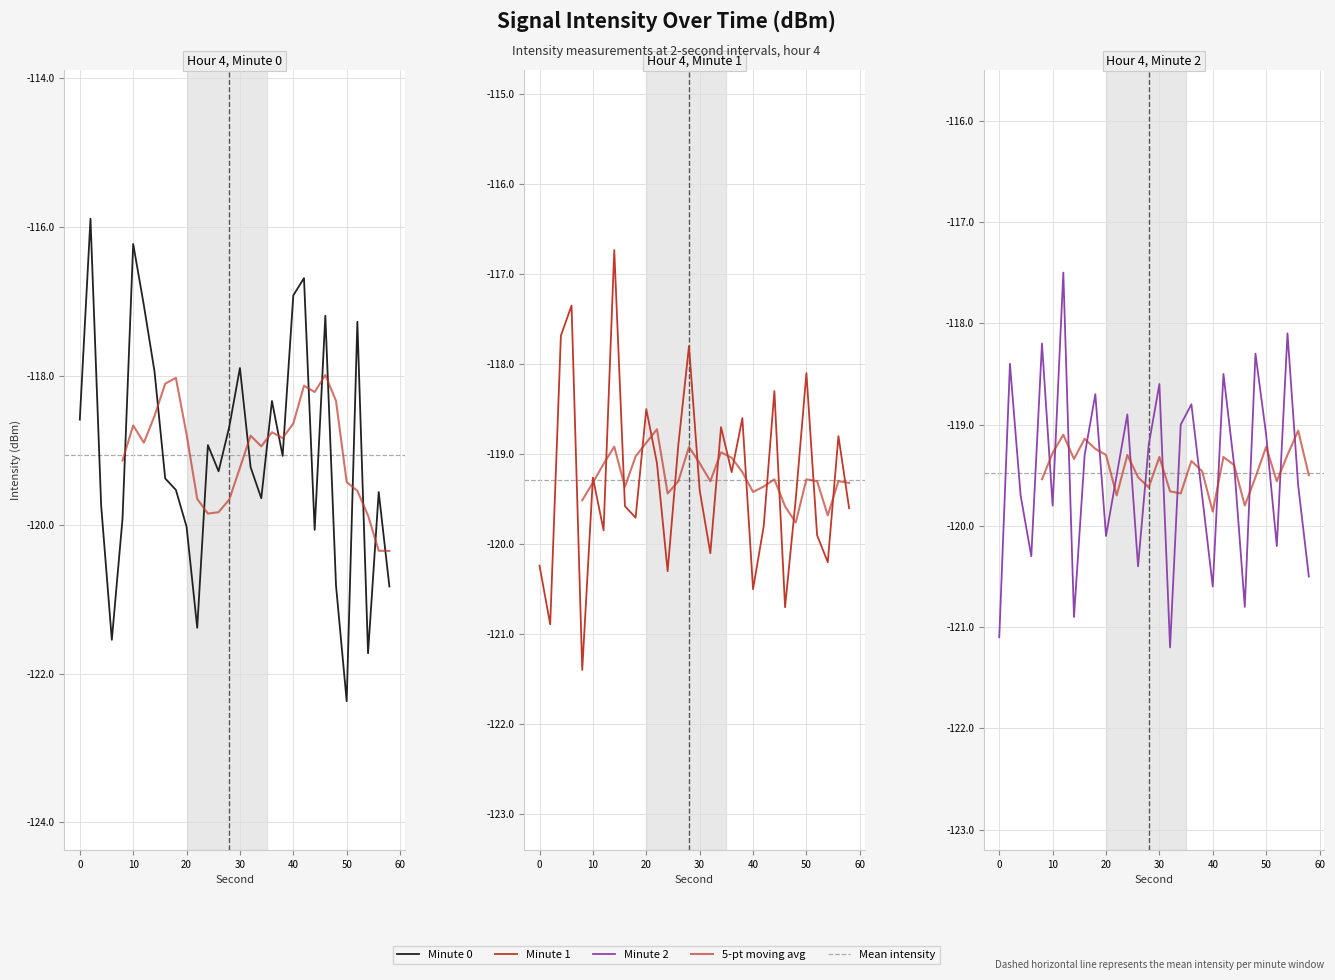

Read the minute 2 value at 54.

-118.1